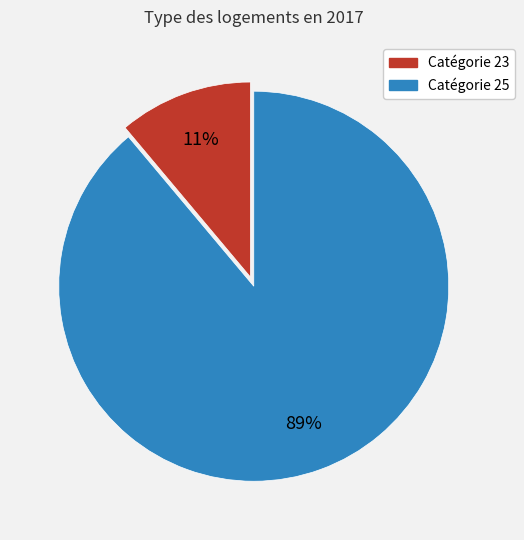

To the nearest percent, what is the average slice percentage?

50%